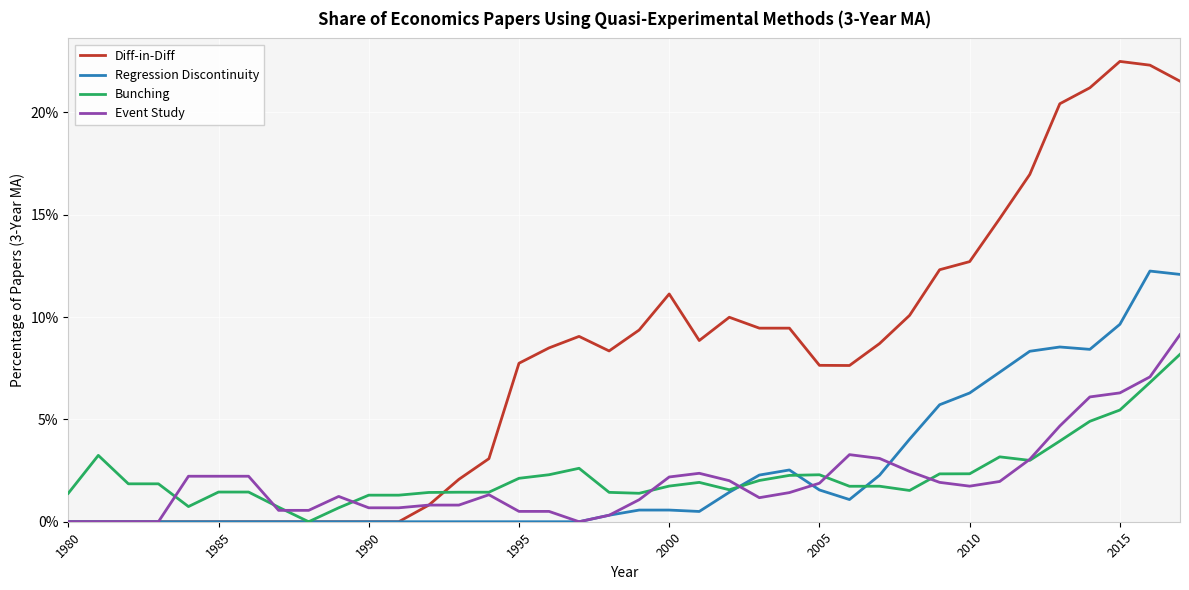

Does the chart display data point markers on the line(s)?

No